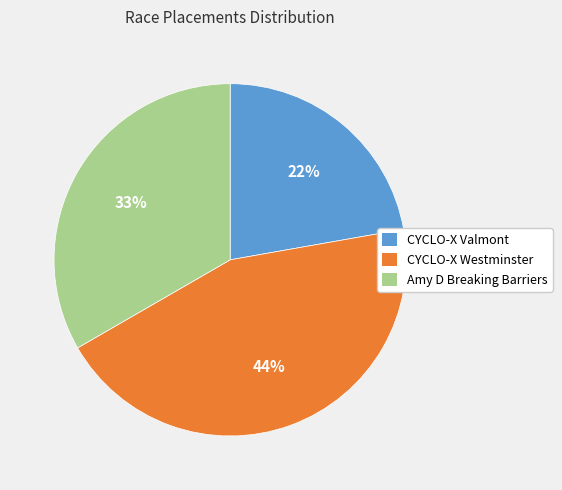

Approximately how many times larger is the value at CYCLO-X Valmont compared to CYCLO-X Westminster?

0.5